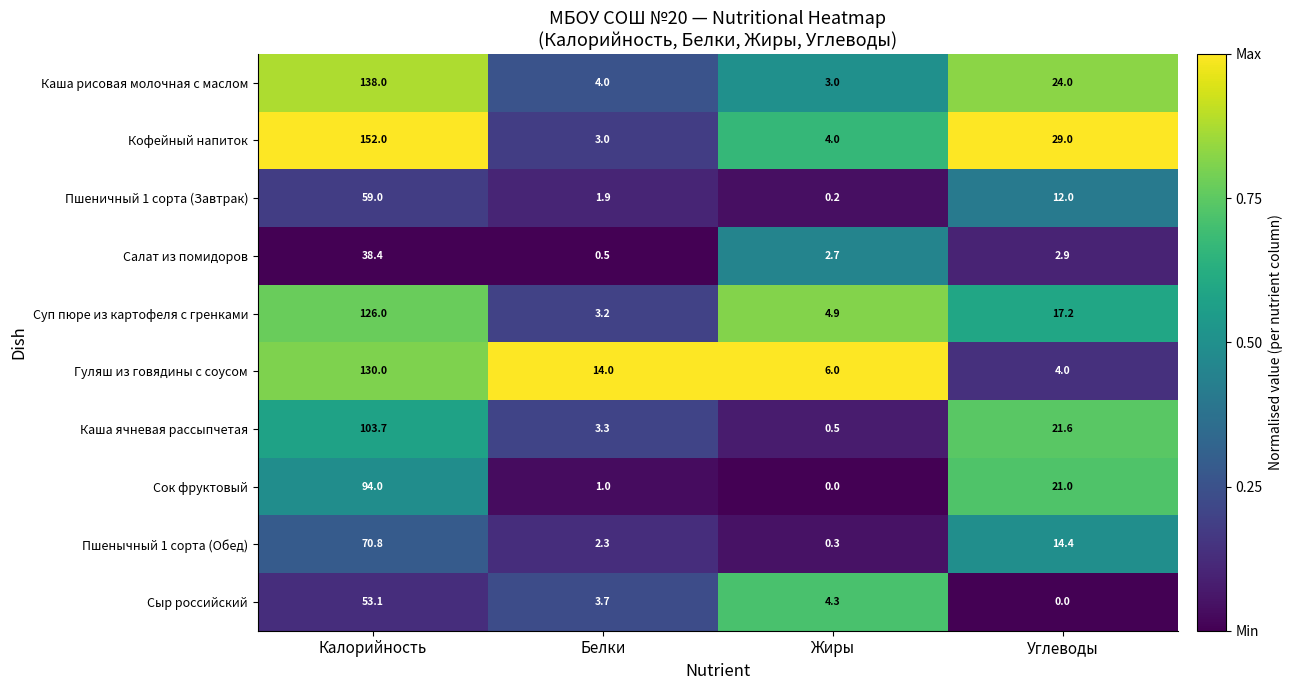

Which series changed the most between Калорийность and Белки?

Кофейный напиток